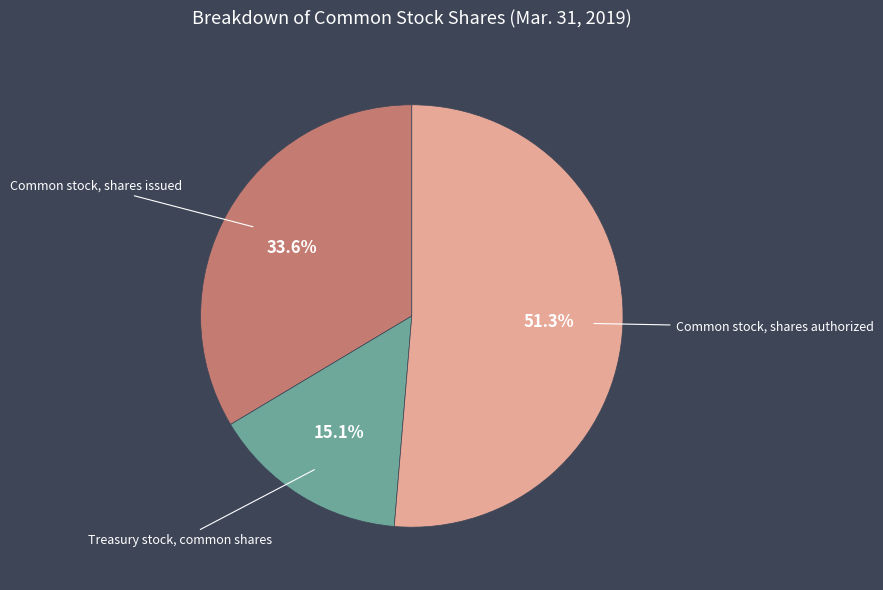

How many slices are in this pie chart?

3